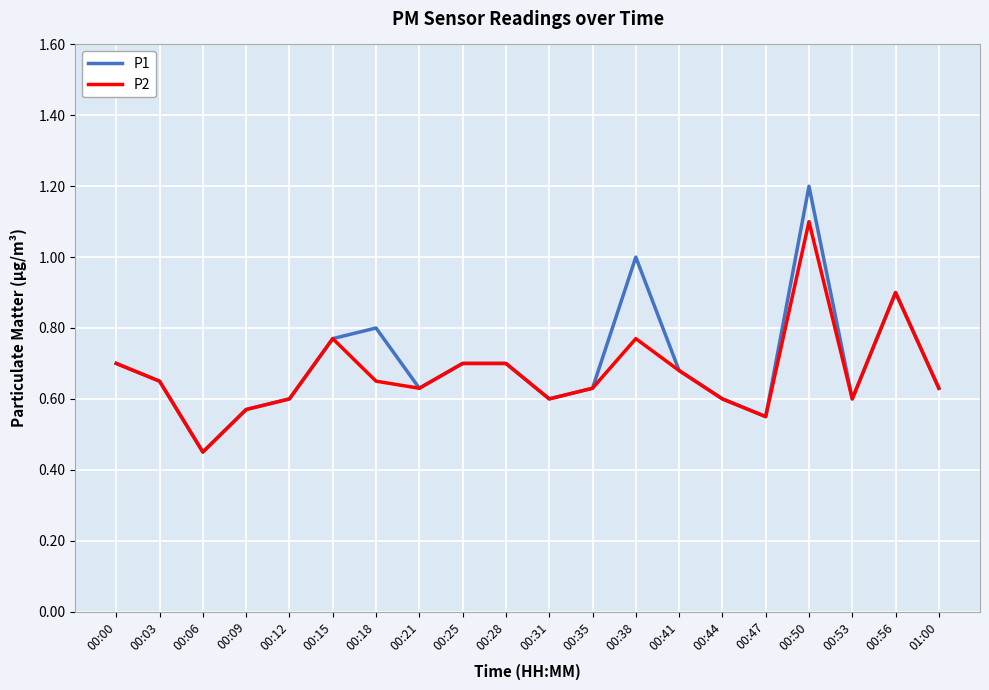

Which series has the widest spread of values?

P1